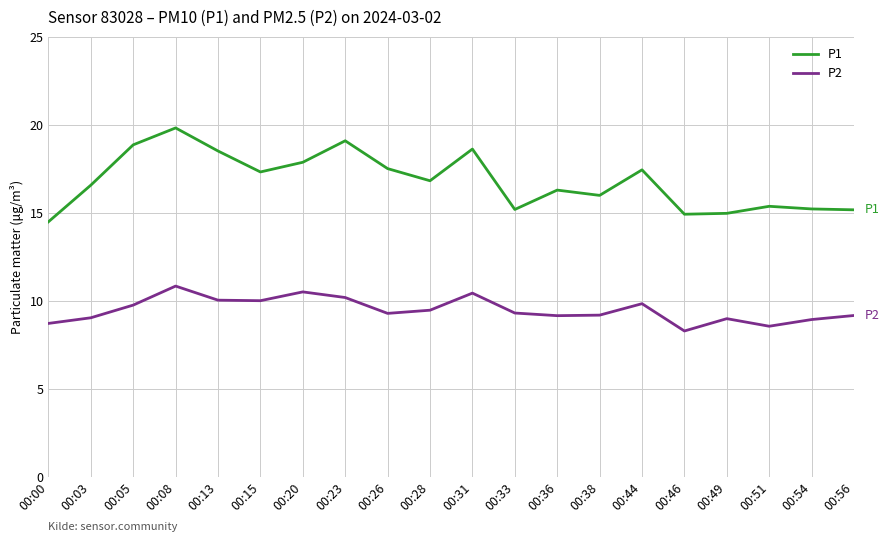

How many interior local peaks does the P1 series have?

6